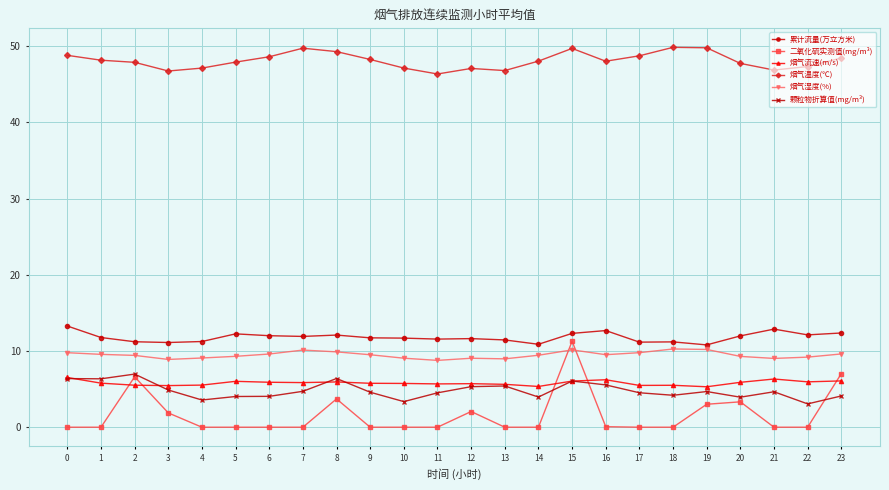

Is the value of 烟气湿度(%) at 3 greater than the value of 颗粒物折算值(mg/m³) at 17?

Yes